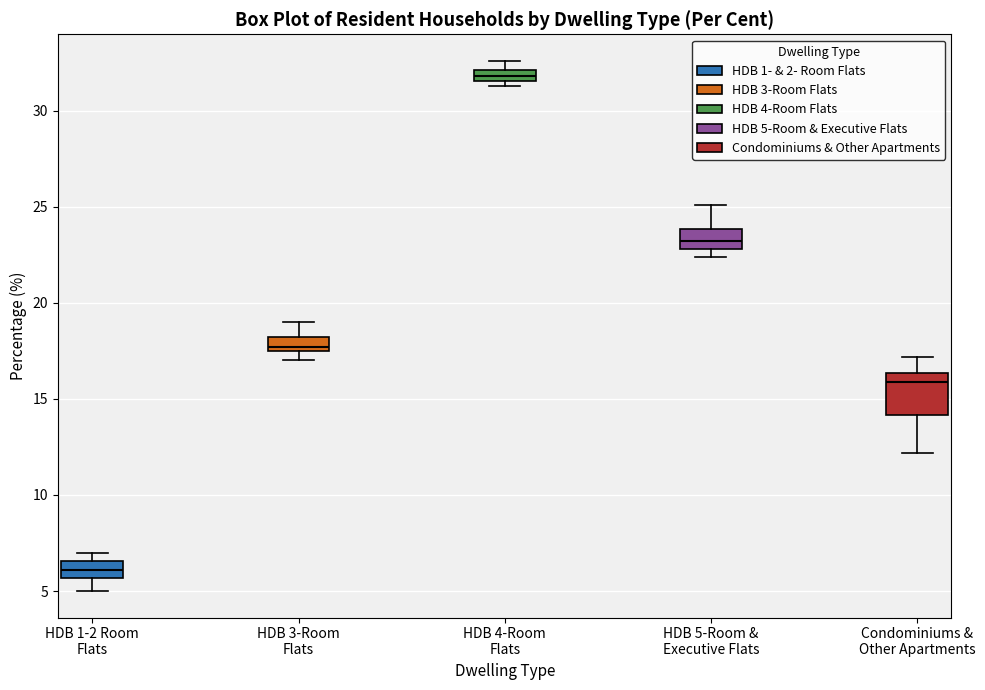

Where is the lower edge of the box for HDB 4-Room Flats on the y-axis? The values are not printed on the chart, so give them approximately, as read against the axis.

31.5